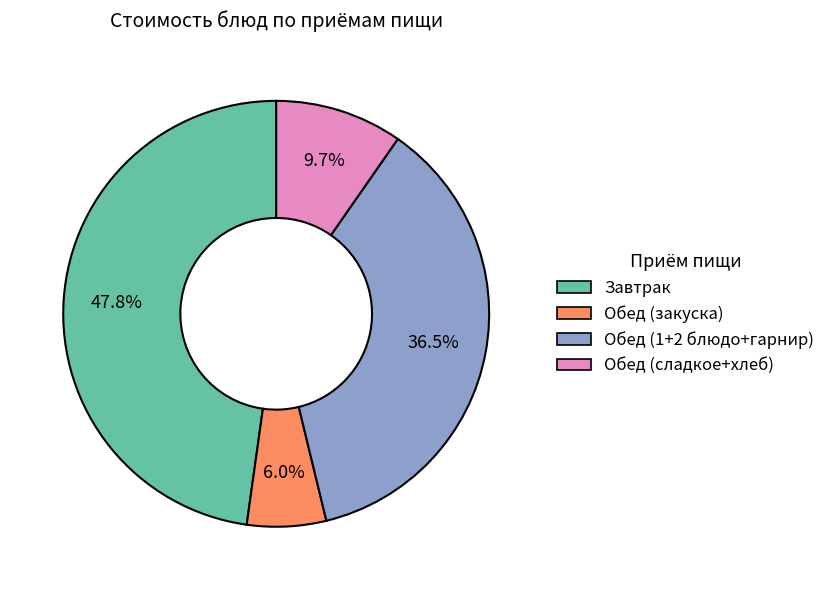

How many segments does this pie chart have?

4